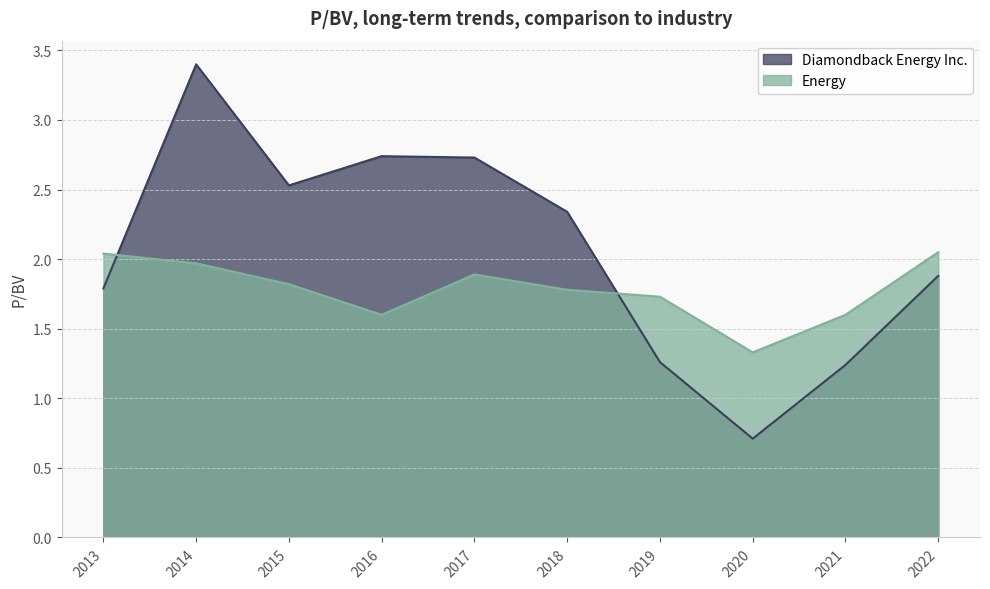

What is the difference between the highest and lowest values at 2019?

0.5